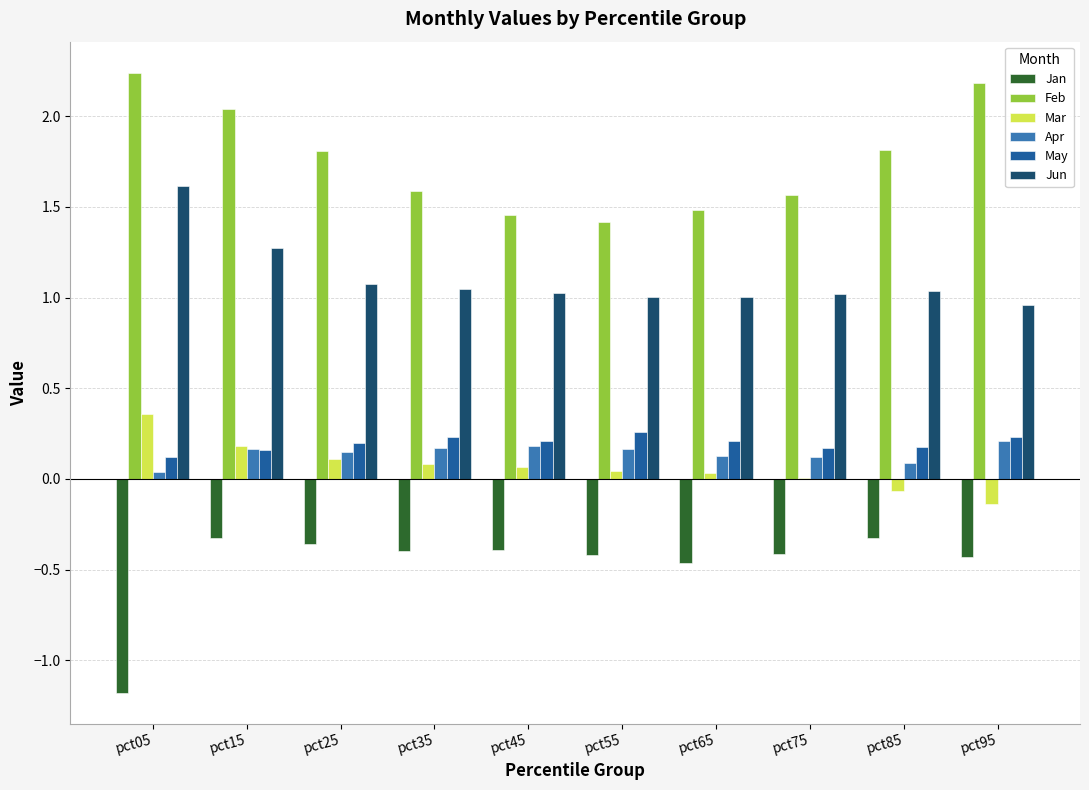

What is the sum of all Jun values?

11.1